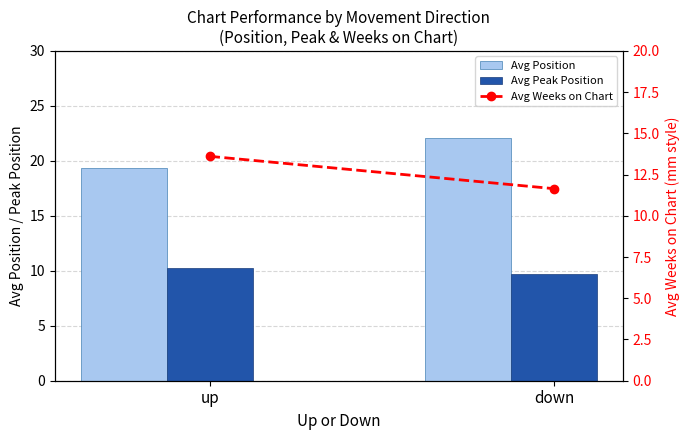

What is the spread (max minus min) of values at up?

9.1